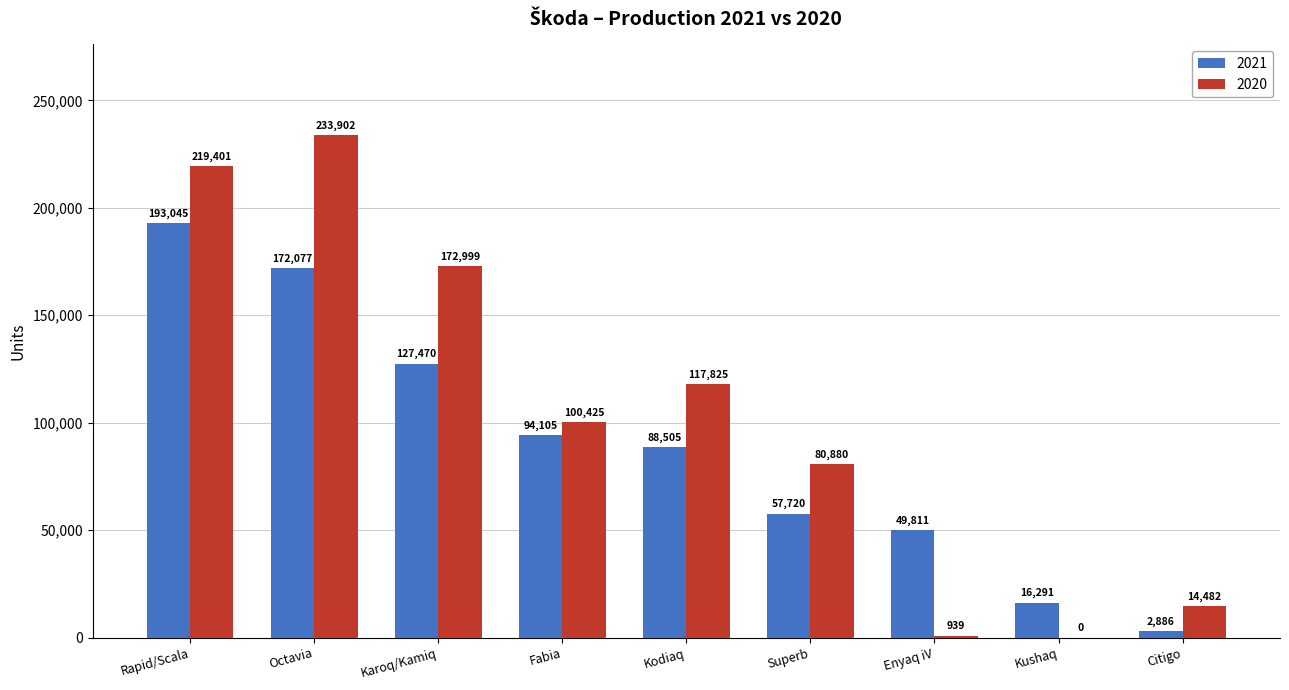

Are the bars grouped side by side (vs. stacked)?

Yes